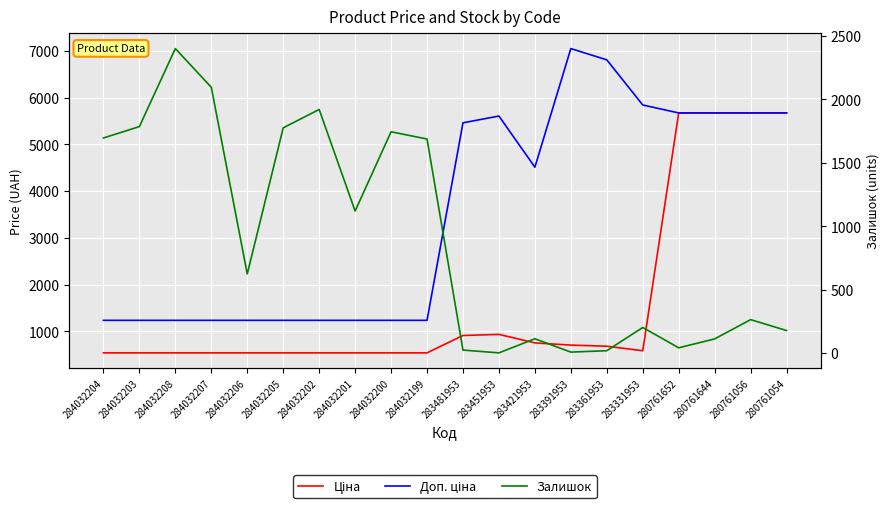

What is the difference between the second highest and second lowest values in the Доп. ціна series?

5574.4